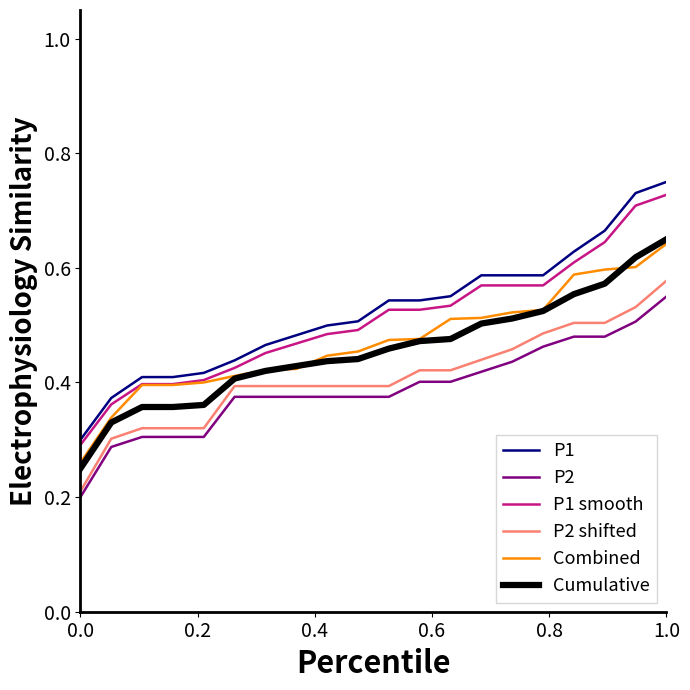

What is the sum of all Combined values?

9.4